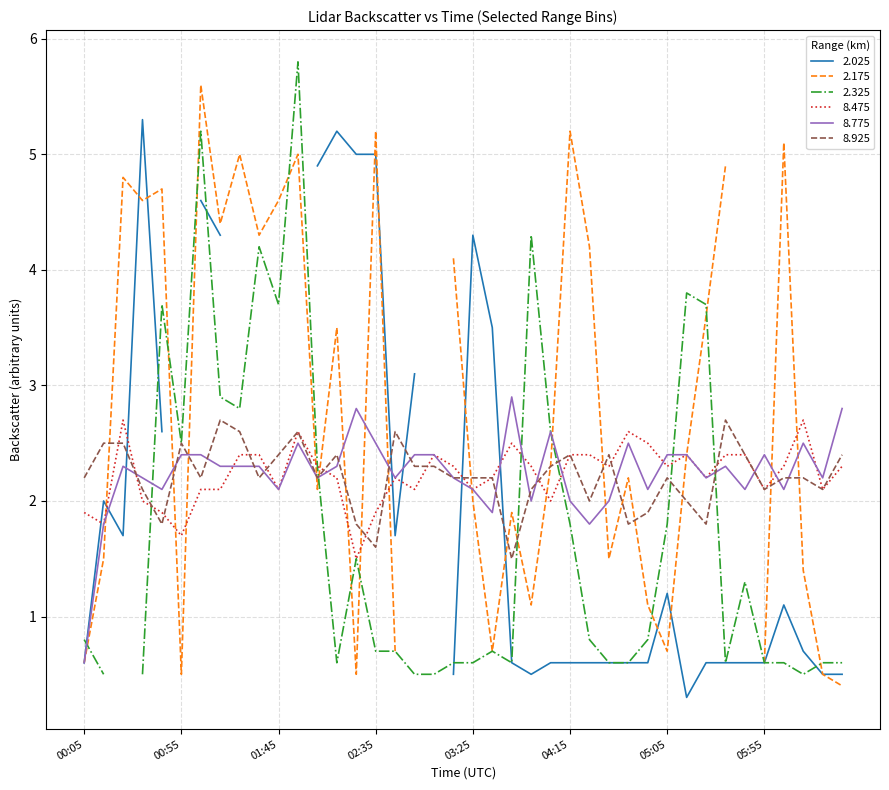

At which label is 8.775 closest to 1?

00:05